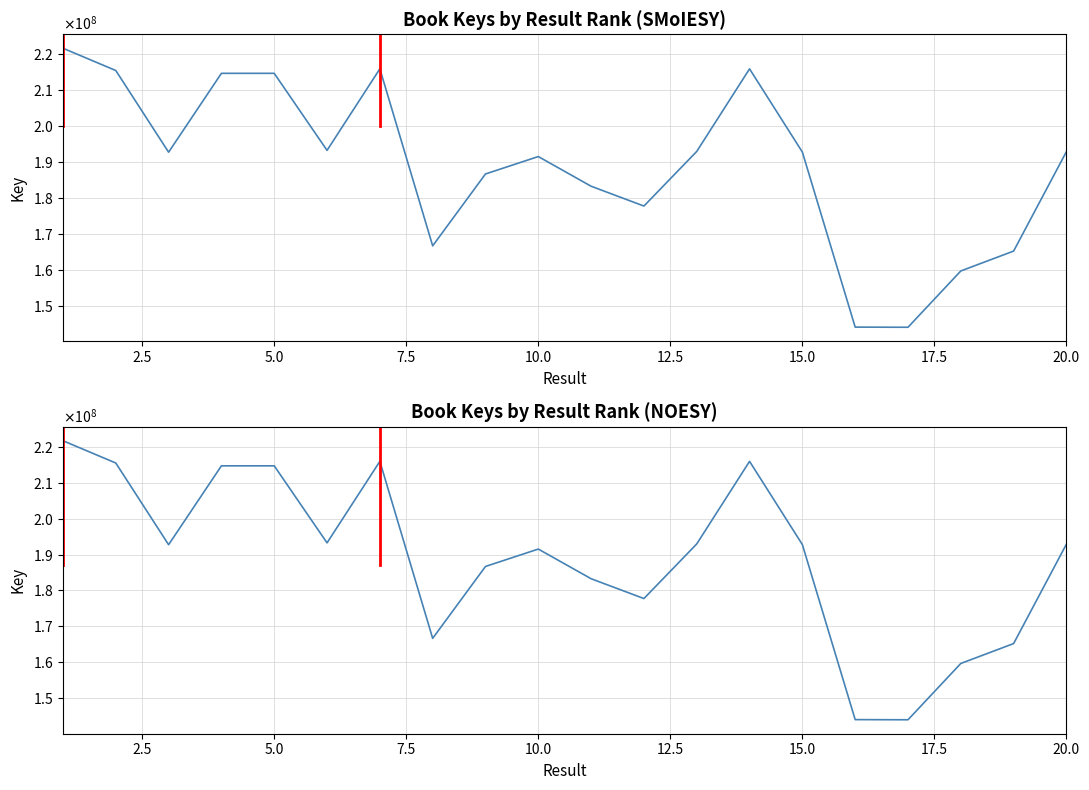

What is the sum of the values at 2.5 and 7.5?

430163247